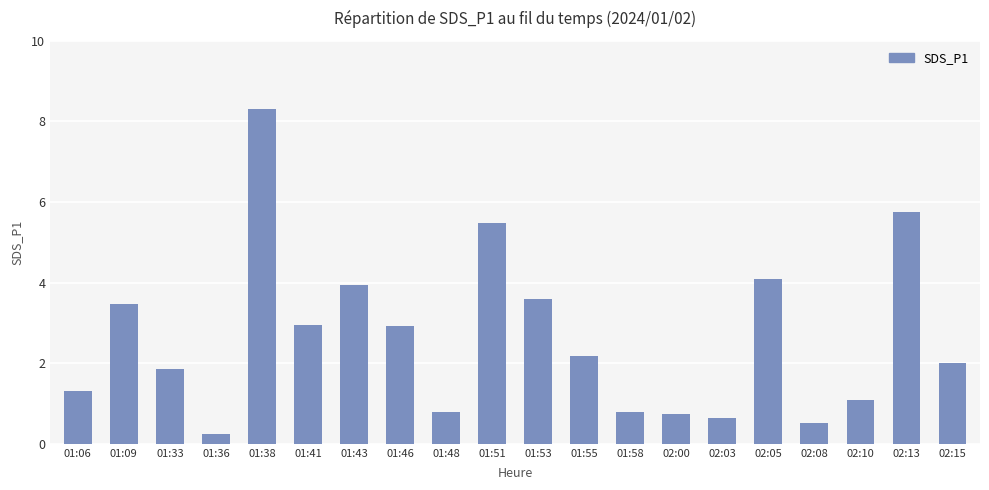

What is the difference between the values at 01:09 and 01:43?

0.5